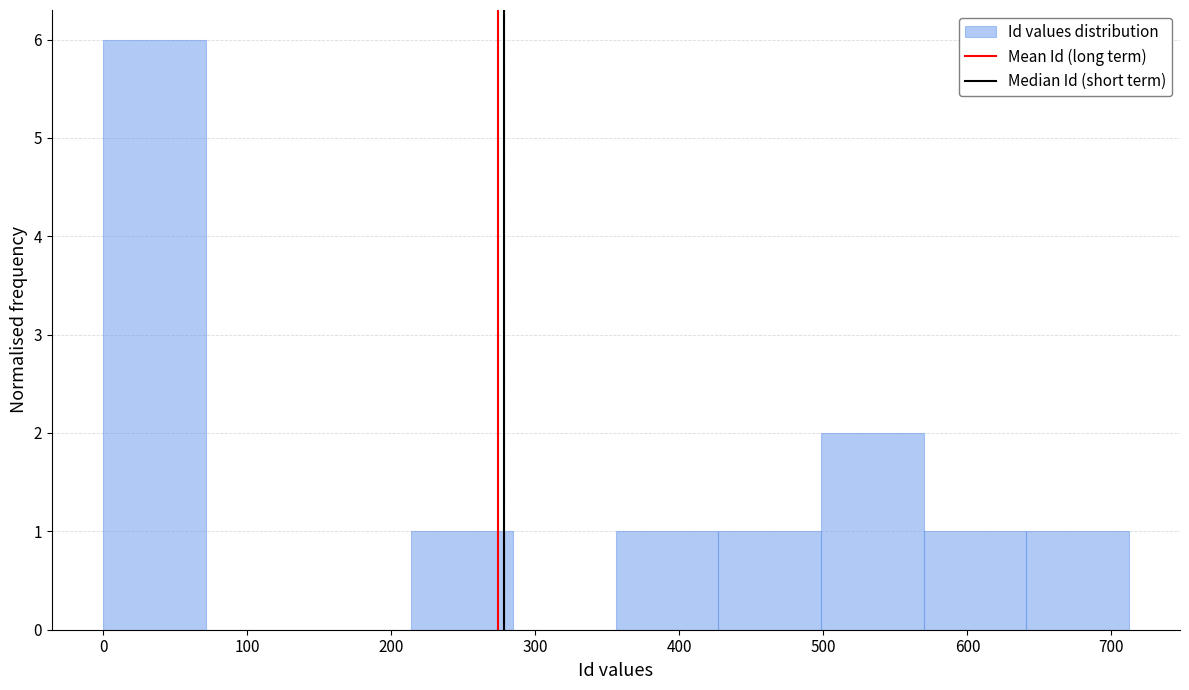

How tall is the bar that spans 500 to 570 on the x-axis? Neither the bar edges nor the heights are printed on the chart, so give them approximately, as read against the axes.

2